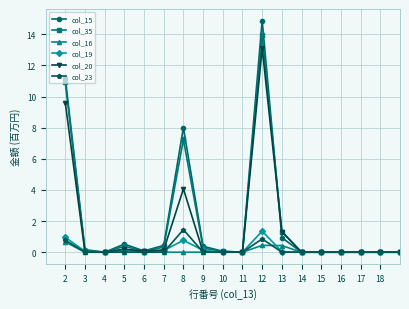

True or false: col_23 has more than 0 points higher than both neighbors.

True